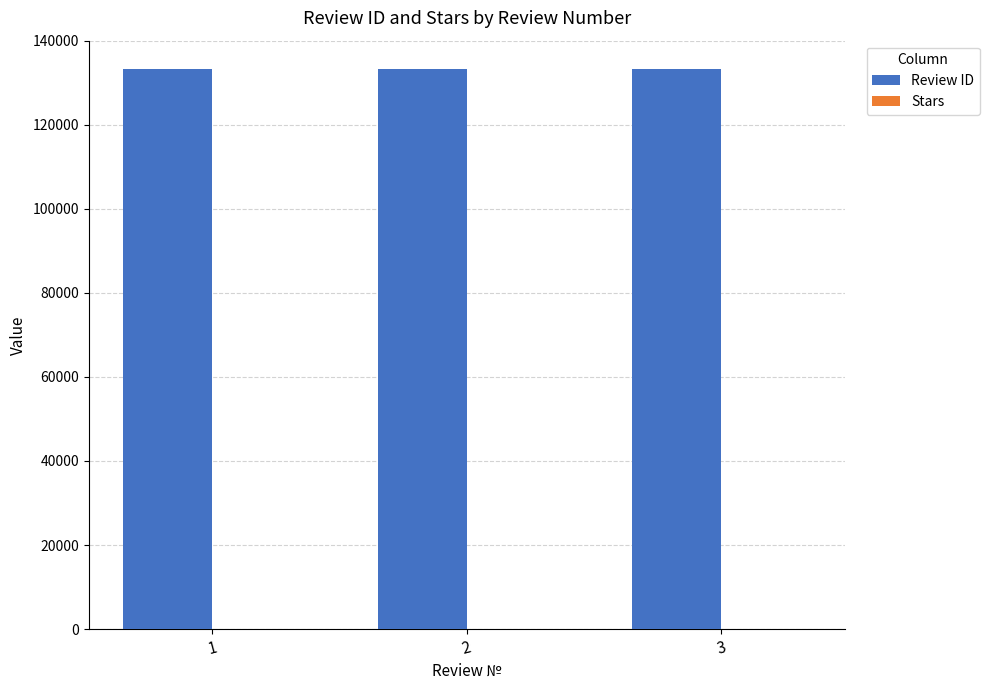

What is the total value across all series at 2?

133148